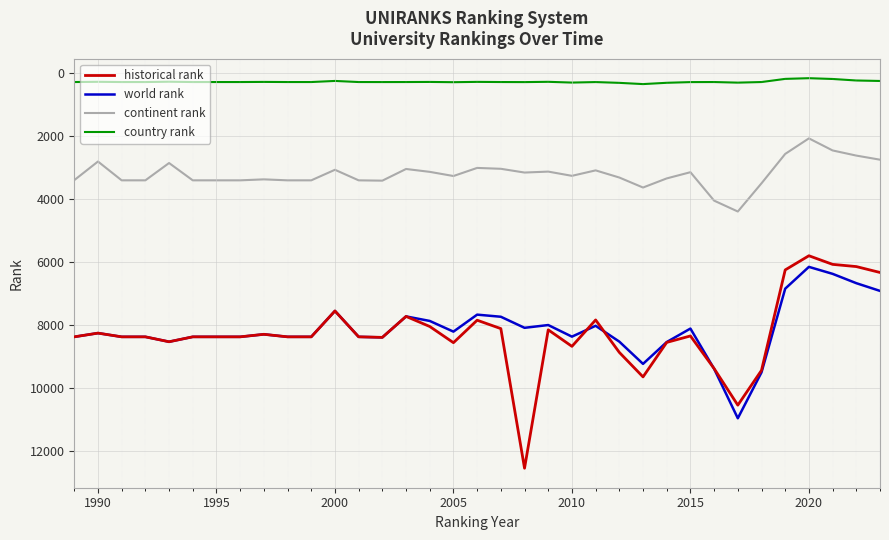

Is this an area chart (filled region under the line)?

No